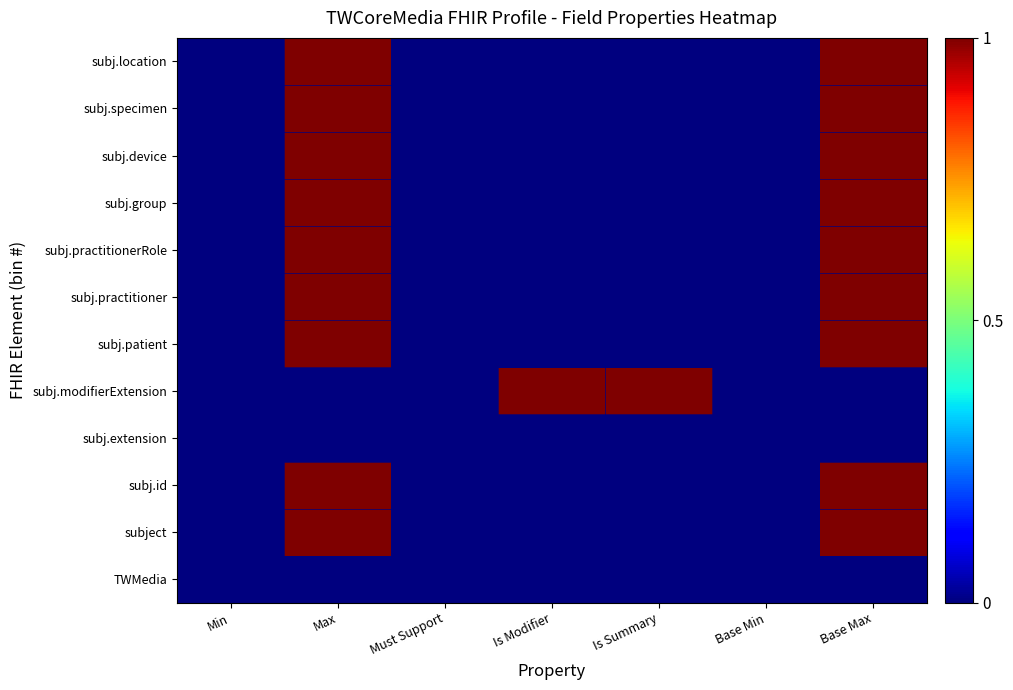

What is the maximum value shown in the chart?

1